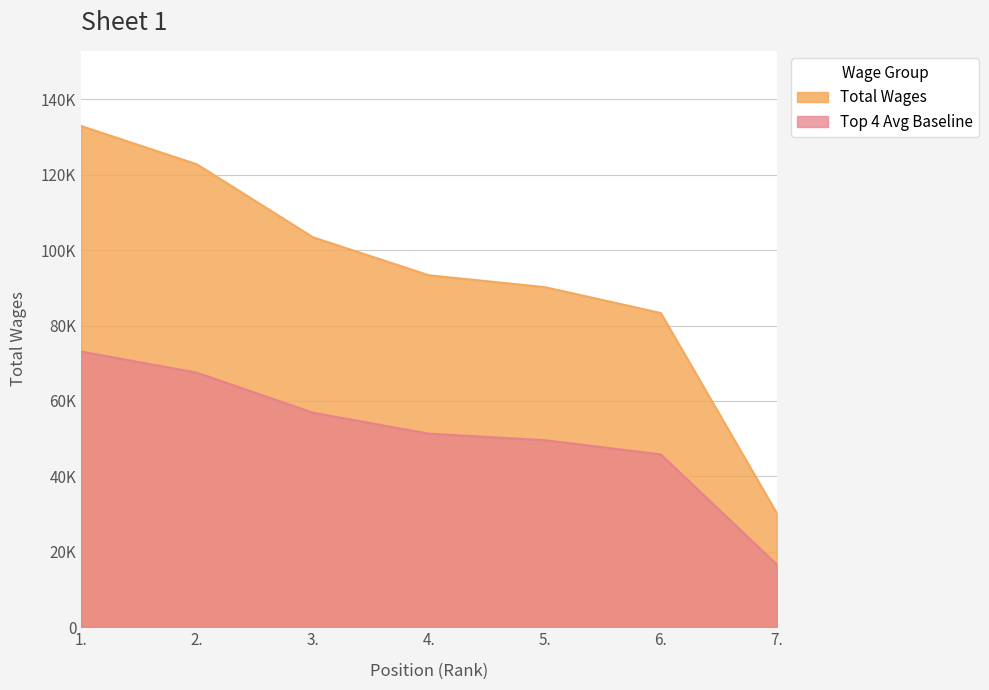

List the labels in order of value, largest first.

1., 2., 3., 4., 5., 6., 7.